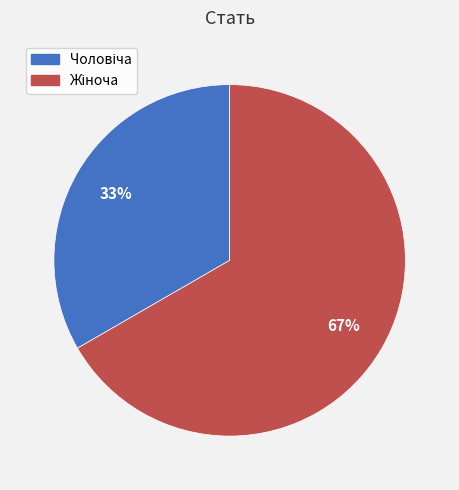

Does any single category account for the majority?

Yes